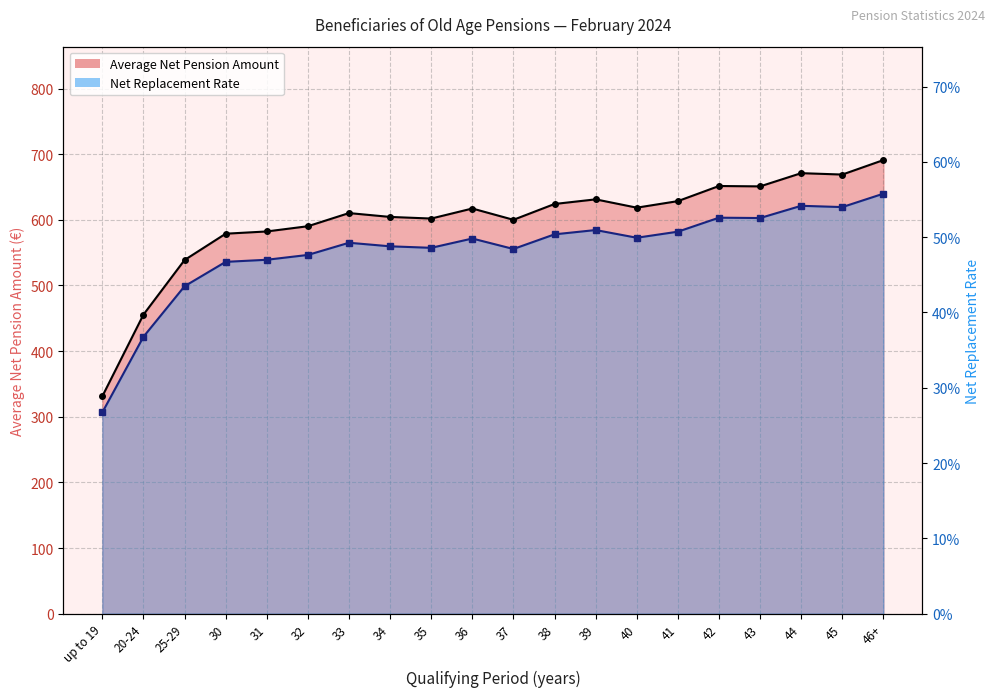

Which series has the widest spread of values?

Net Replacement Rate